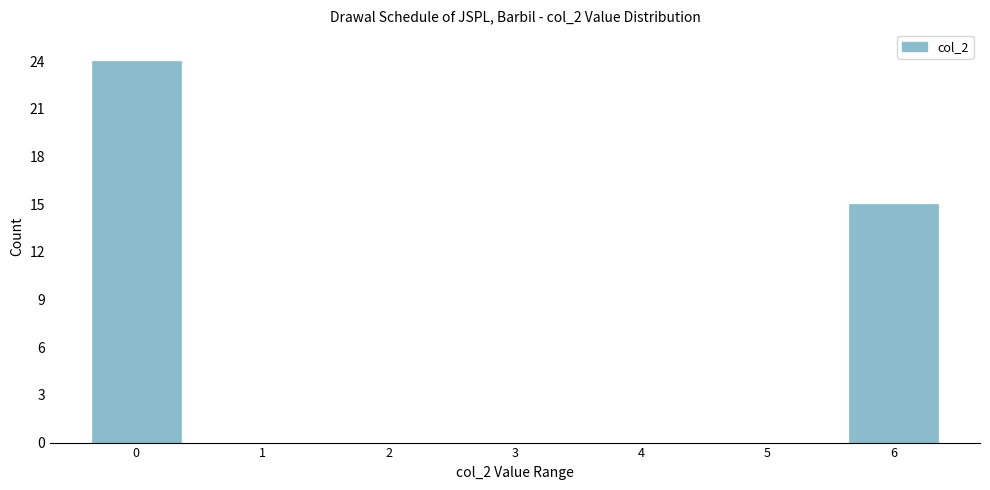

Which range on the x-axis has the tallest bar?

-0.5 to 0.5